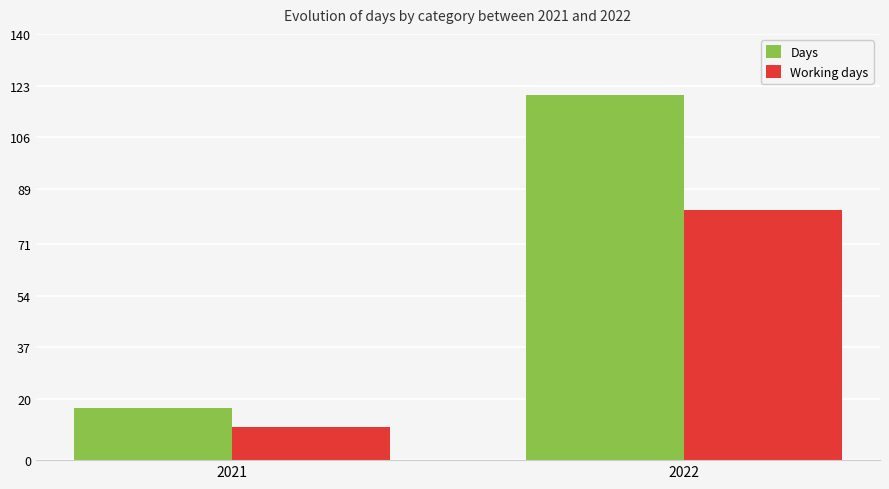

How many categories are shown in the chart?

2